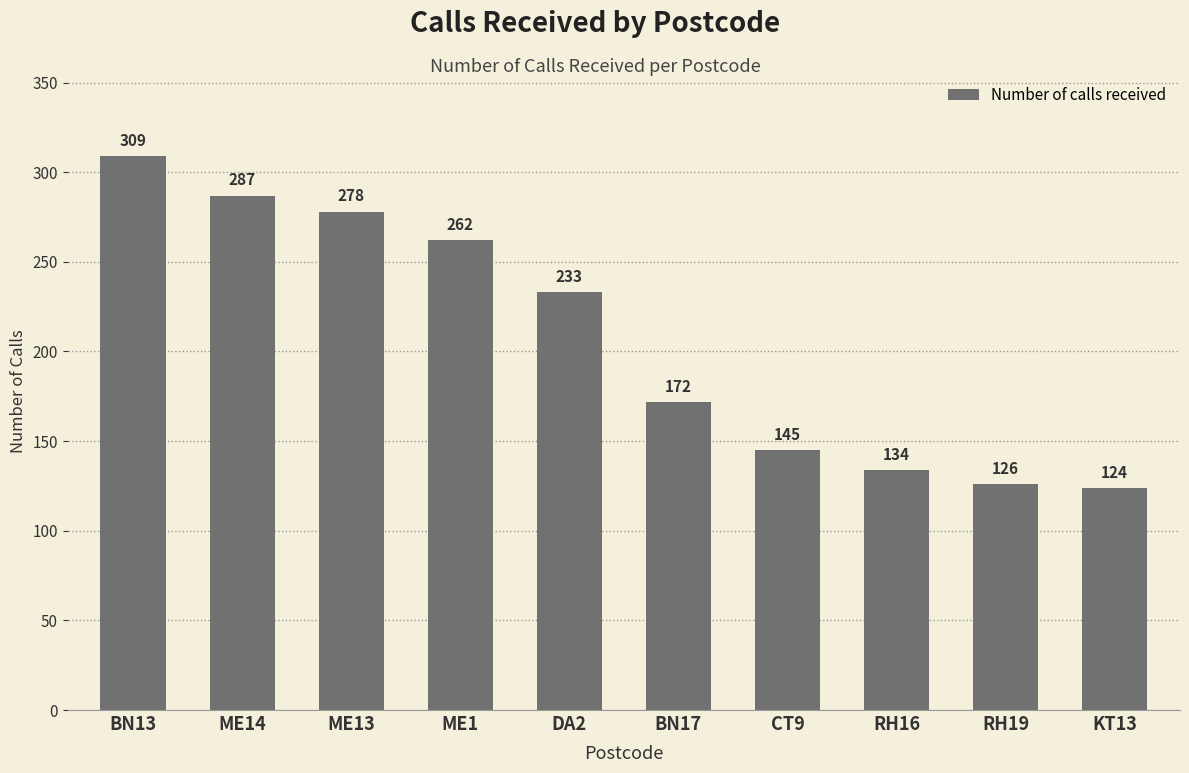

Does the chart contain stacked bars?

No